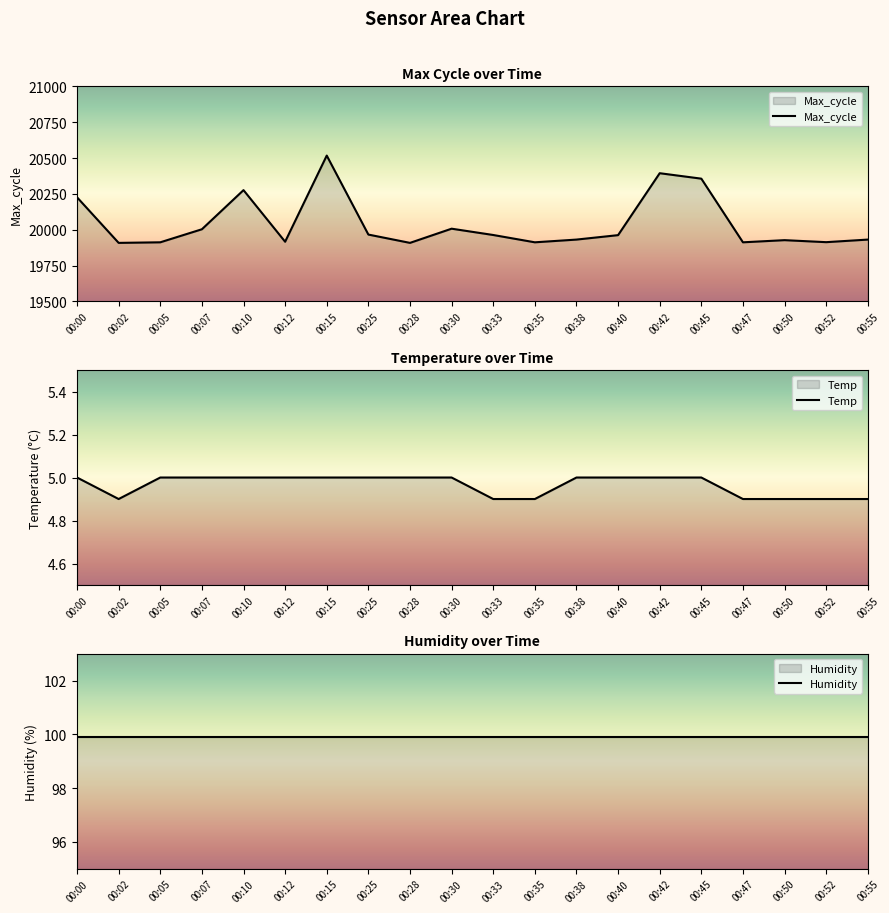

Where is the first local minimum for Max_cycle?

00:02